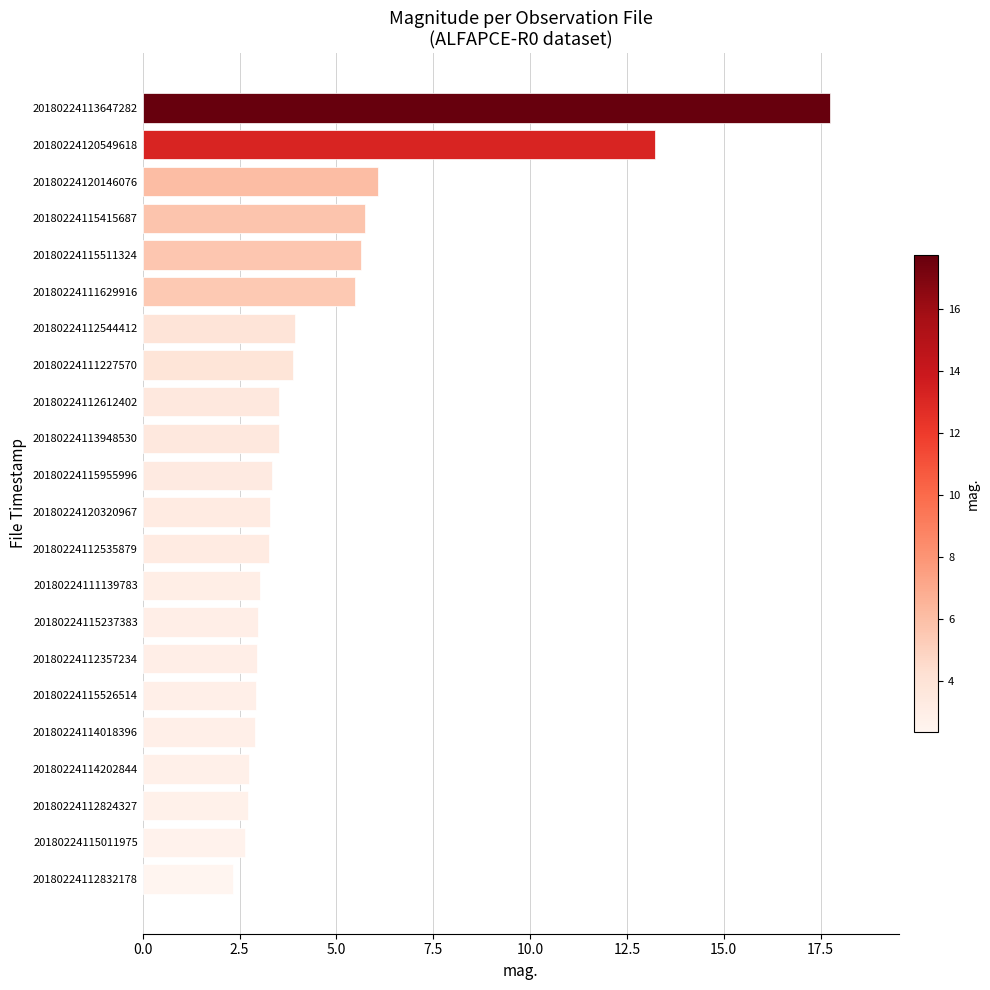

What is the difference between the second highest and minimum values?

10.9